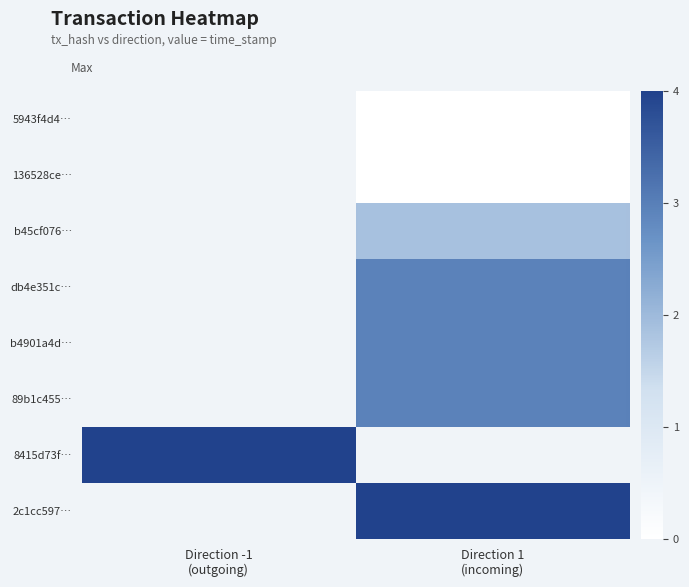

At which label does db4e351c… first exceed 2?

Direction 1 (incoming)